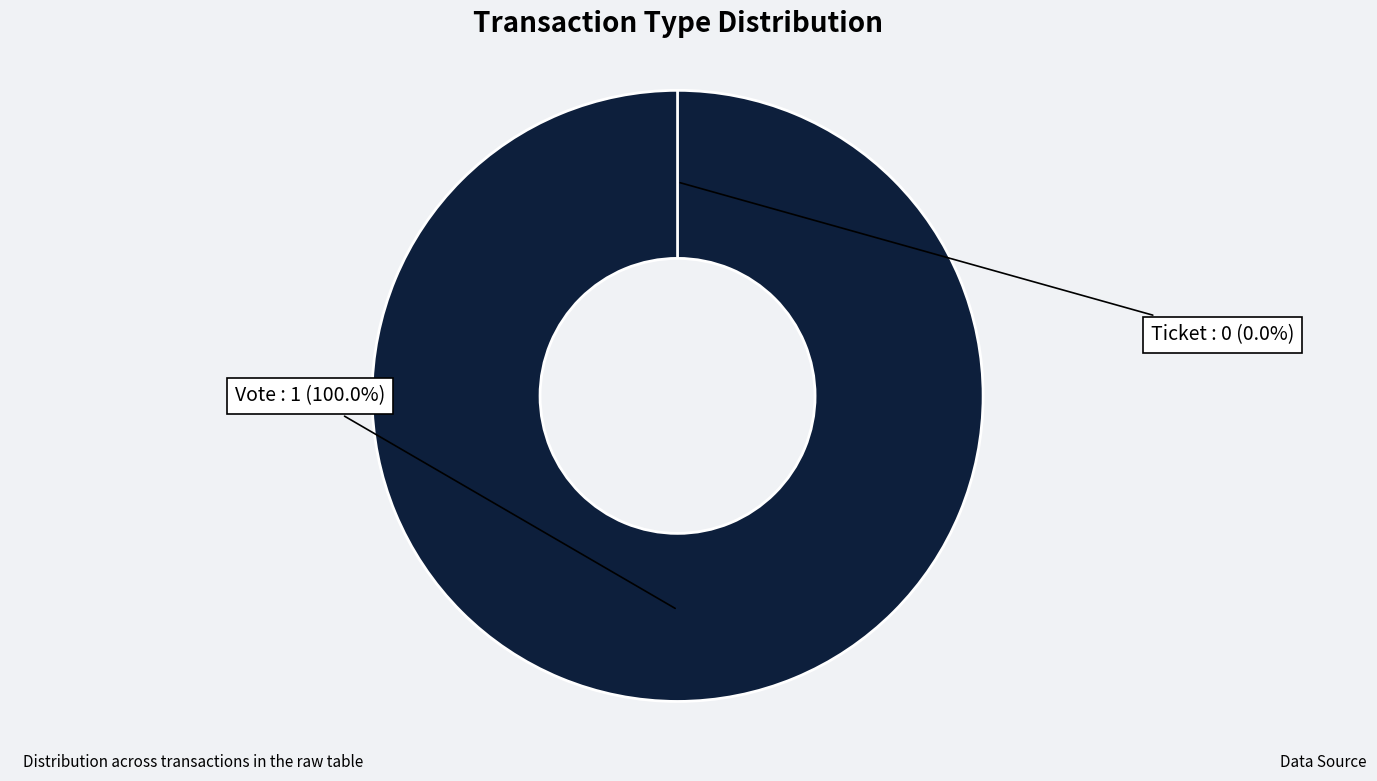

What is the smallest slice in the pie chart?

Ticket